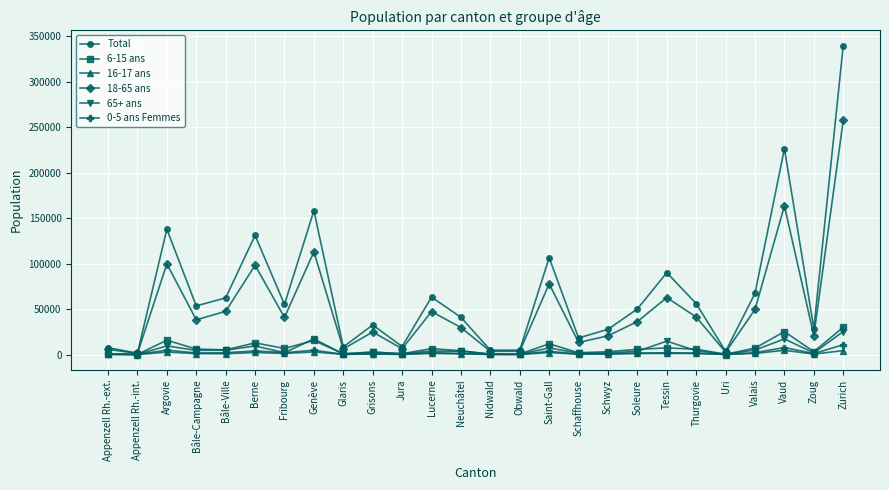

What is the difference between the maximum and minimum values in the 65+ ans series?

25202